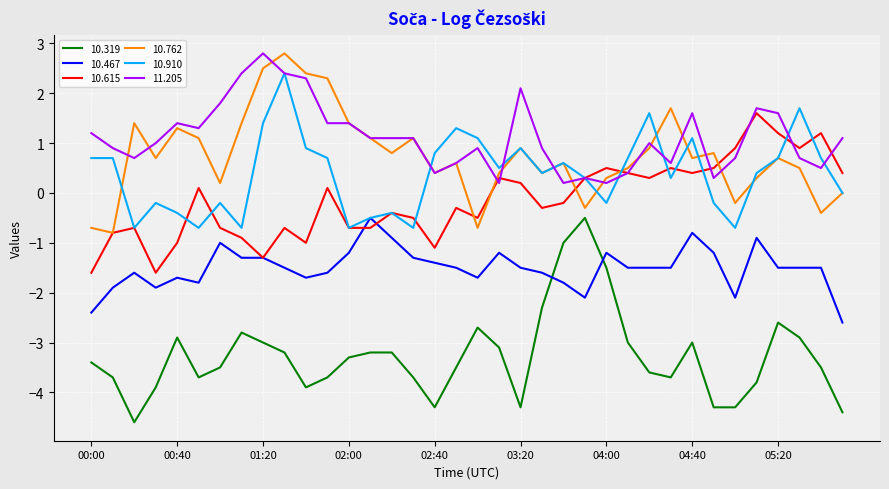

What is the greatest value displayed?

2.8